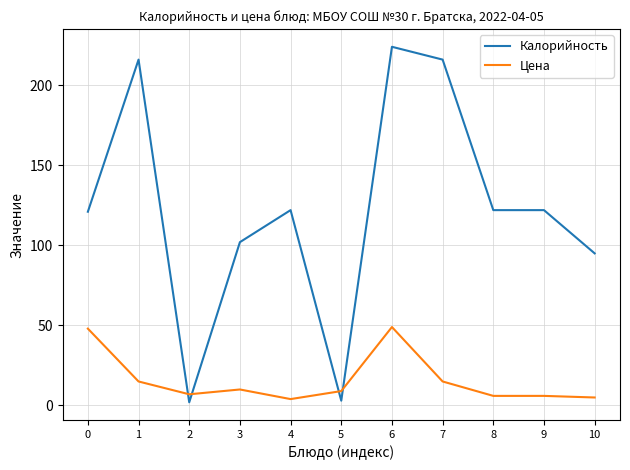

List the series in order of their overall mean, highest first.

Калорийность, Цена